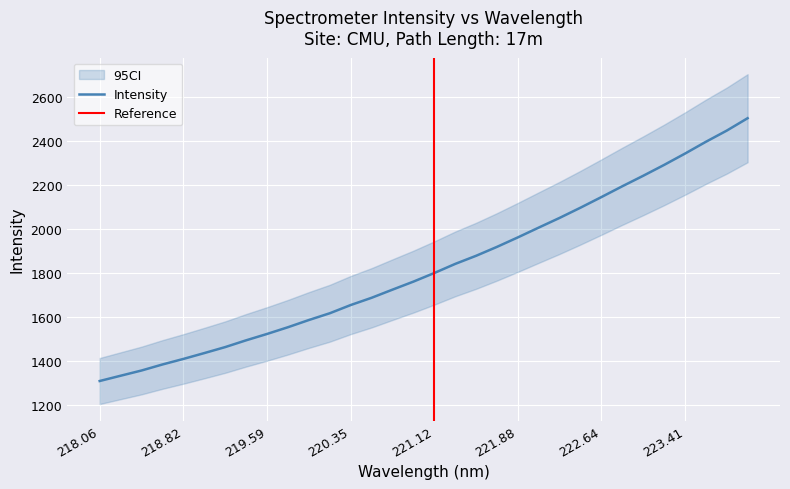

What is the difference between the values at 222.0721 and 220.5444?

319.6